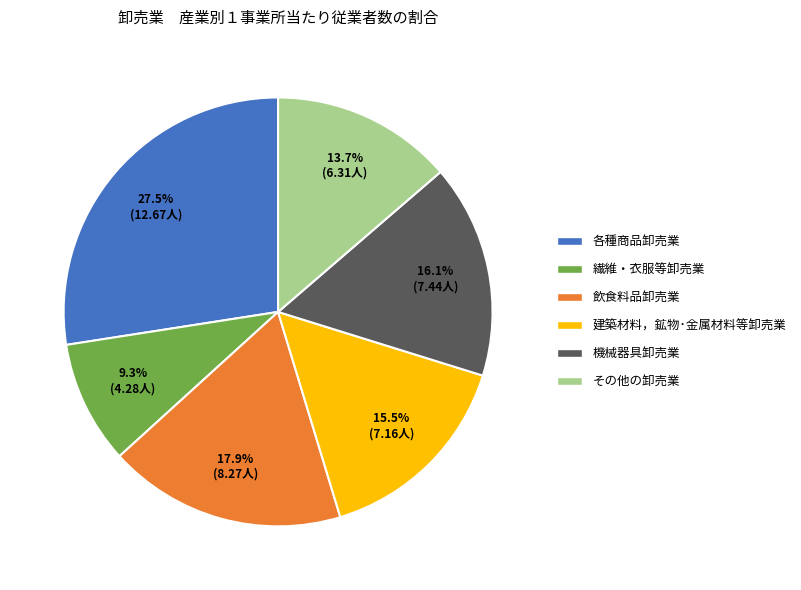

Which has a higher value, 機械器具卸売業 or 建築材料，鉱物･金属材料等卸売業?

機械器具卸売業